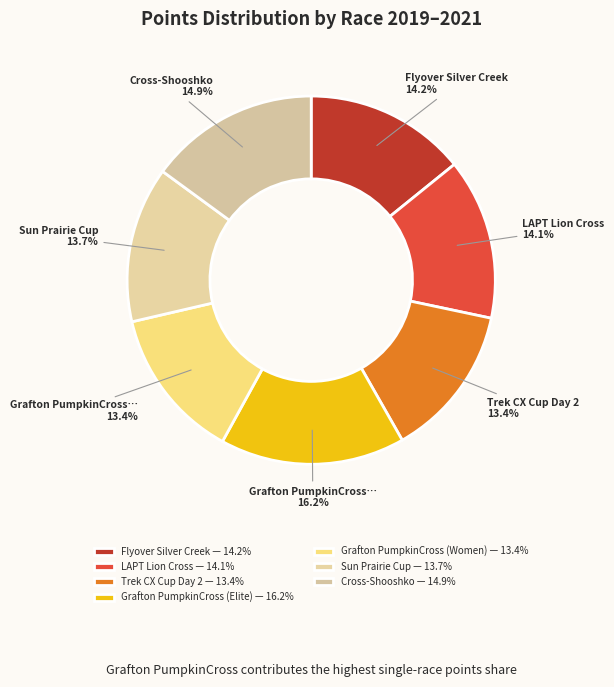

Does any single category account for the majority?

No